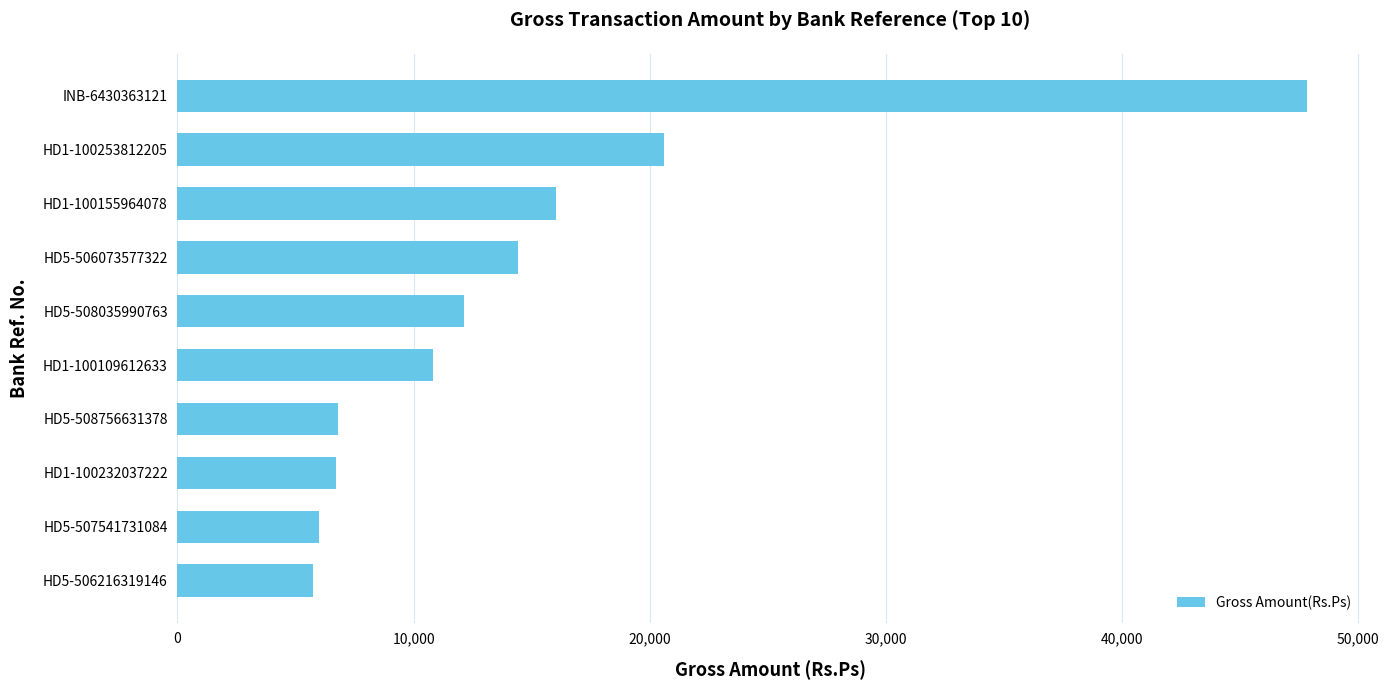

True or false: the data shows 20620.0 at HD1-100253812205.

True